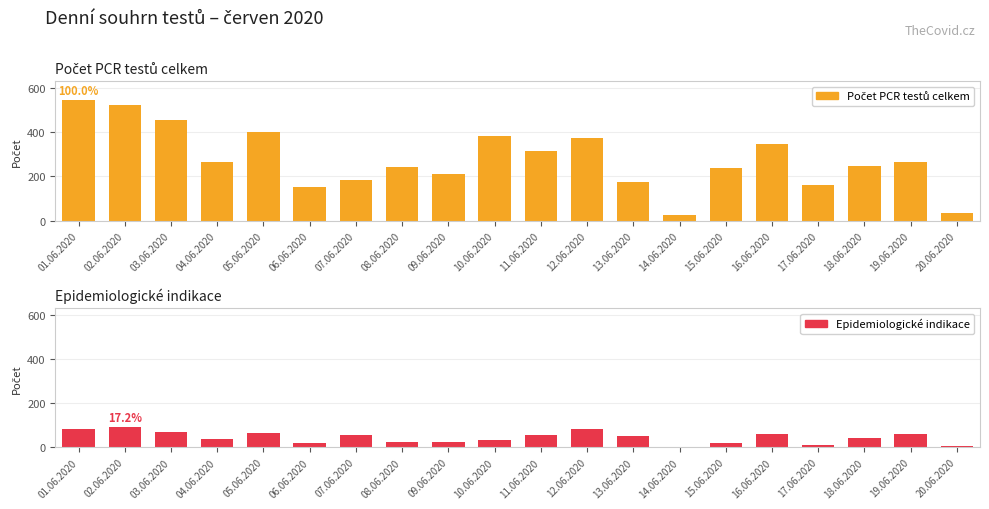

Where is Epidemiologické indikace nearest to the value 47?

18.06.2020